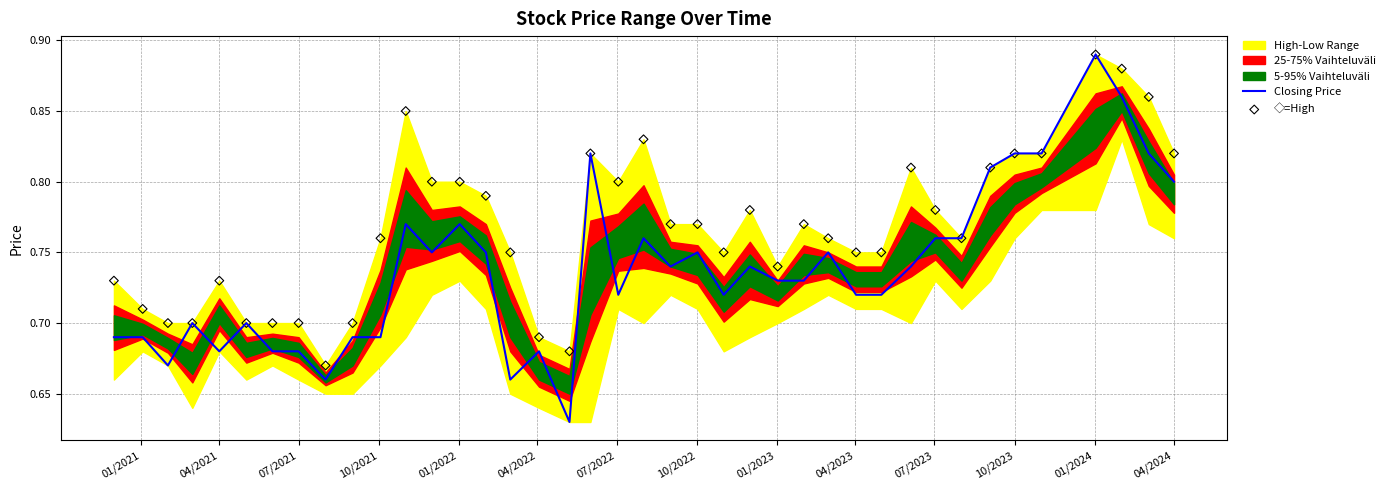

Which series reaches the minimum Y coordinate?

Closing Price